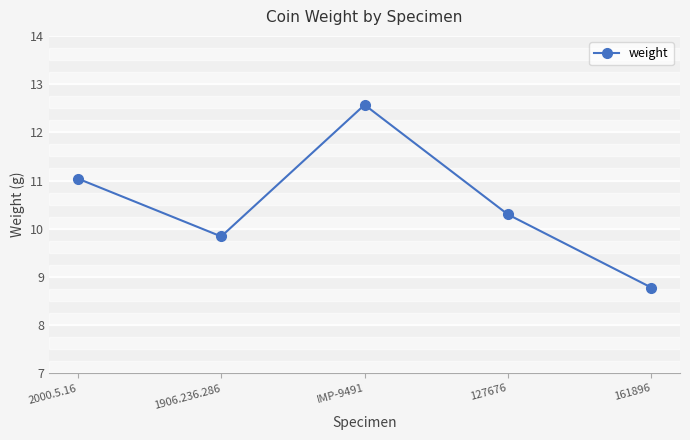

At which category does the data reach its first local valley?

1906.236.286